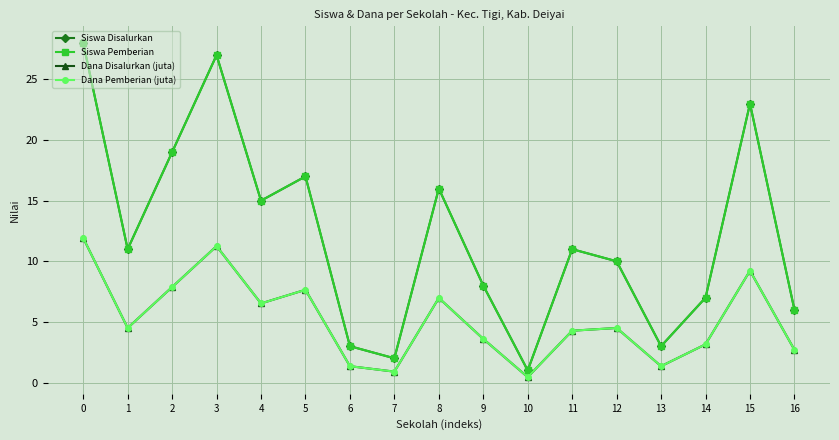

Rank the series at 12 from highest to lowest value.

Siswa Disalurkan, Siswa Pemberian, Dana Disalurkan (juta), Dana Pemberian (juta)